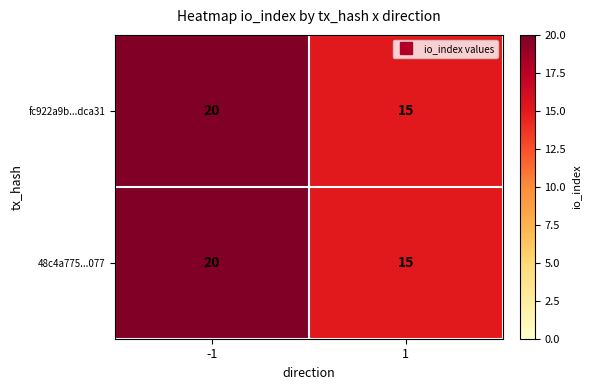

Rank the categories by fc922a9b...dca31 value from lowest to highest.

1, -1